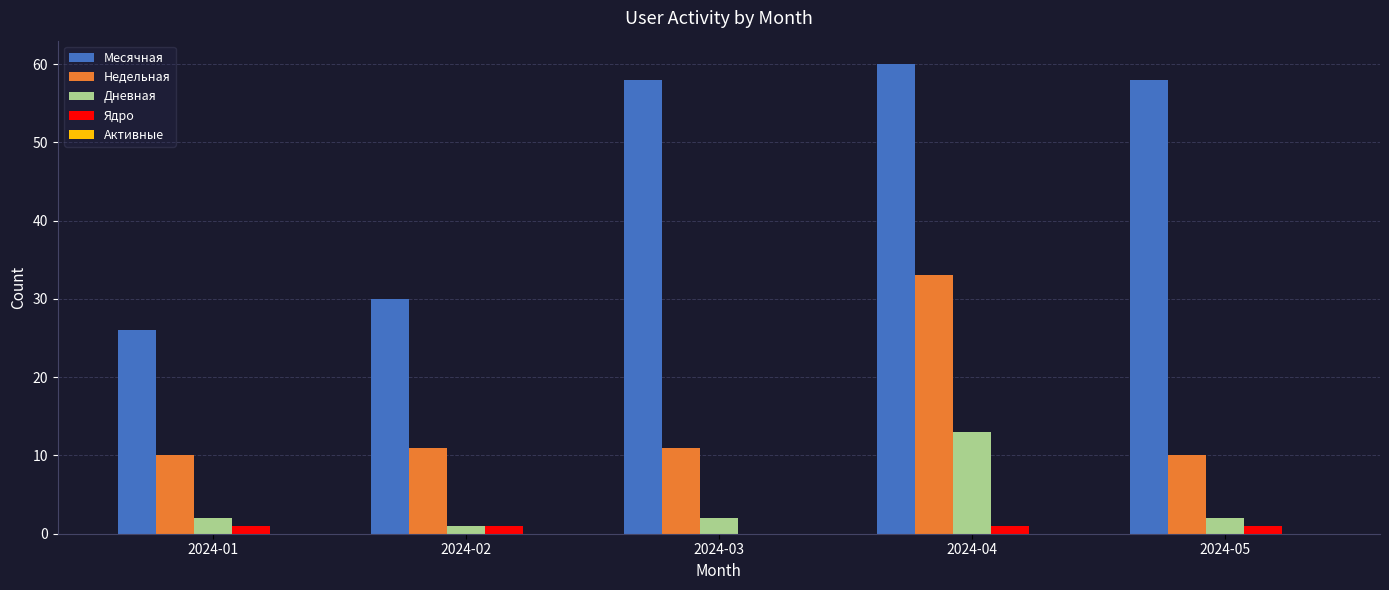

Where is Месячная nearest to the value 43?

2024-02